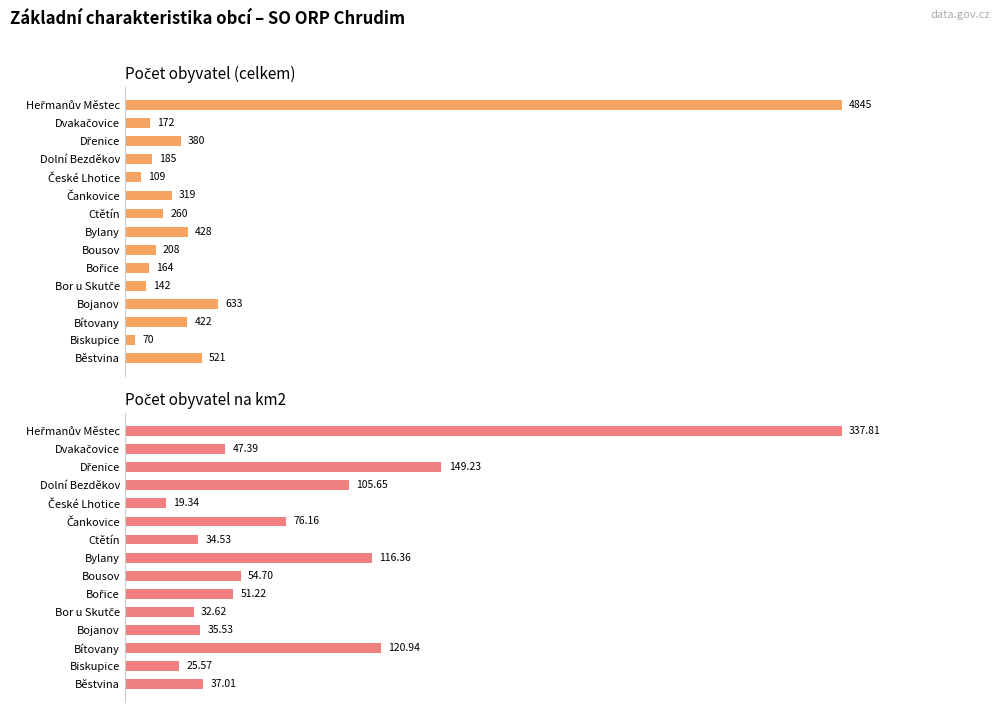

Which has a higher value, Dolní Bezděkov or Bousov?

Bousov